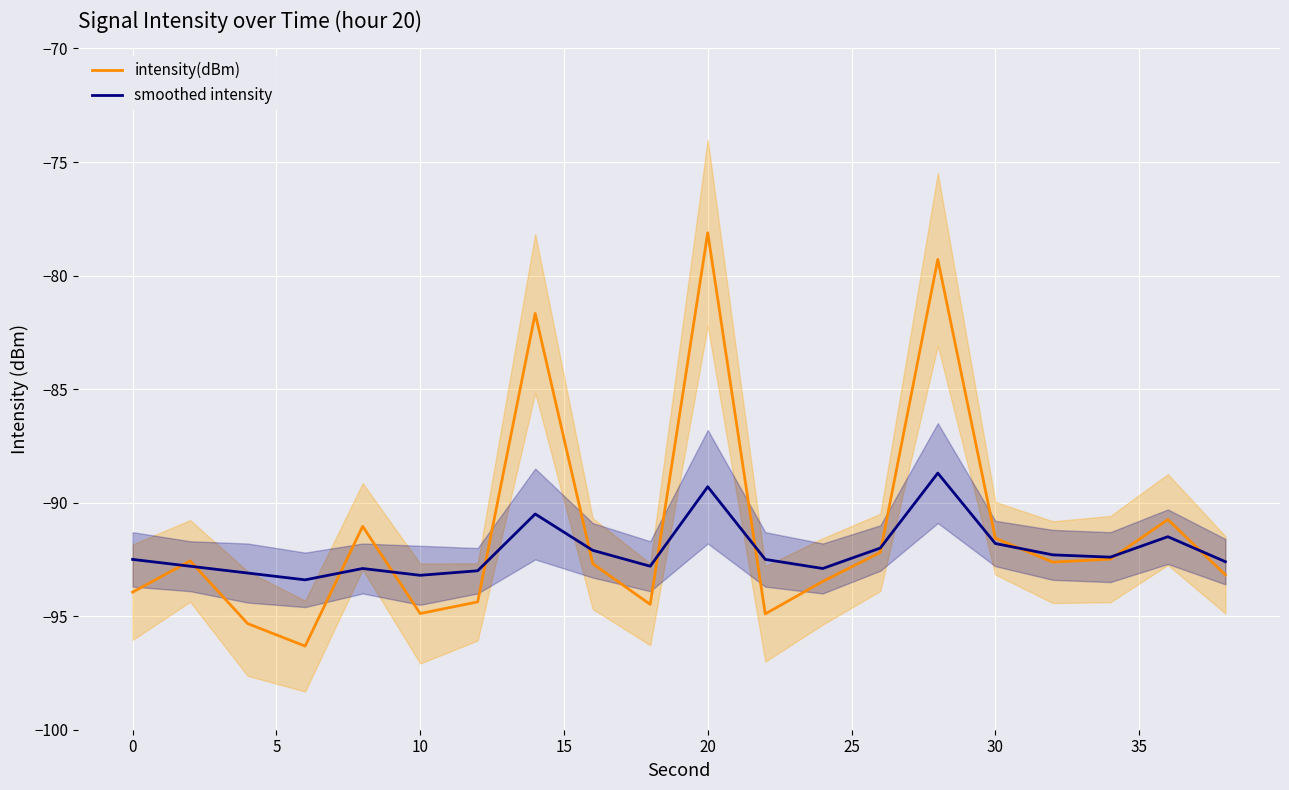

Which series has the largest range (max minus min)?

intensity(dBm)